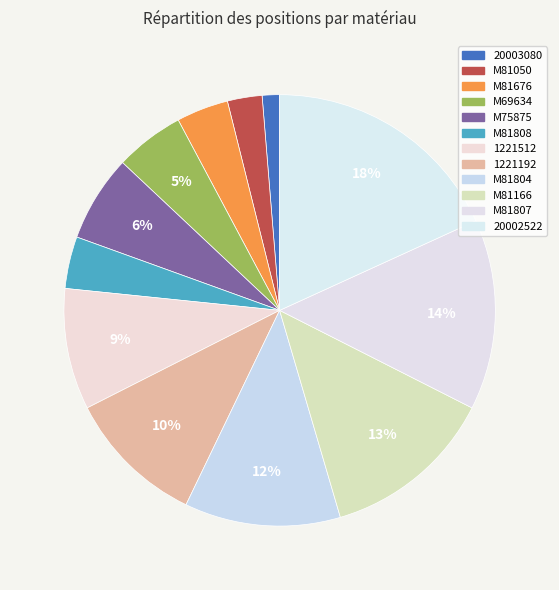

To the nearest percent, what is the difference between the 20003080 and 20002522 slice percentages?

17%